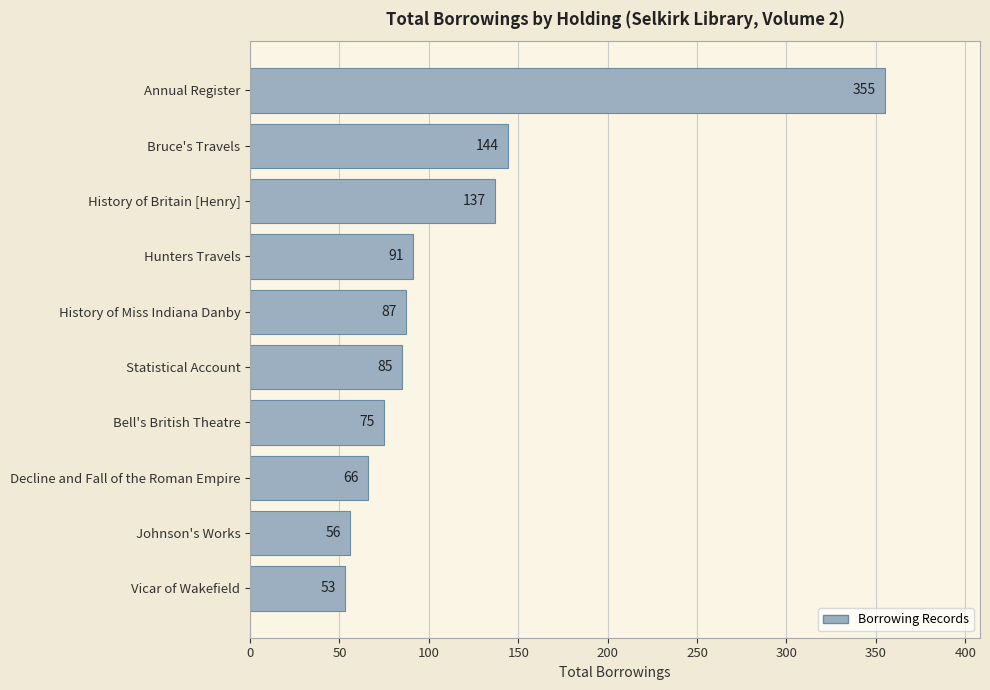

What is the difference between the maximum and minimum values?

302